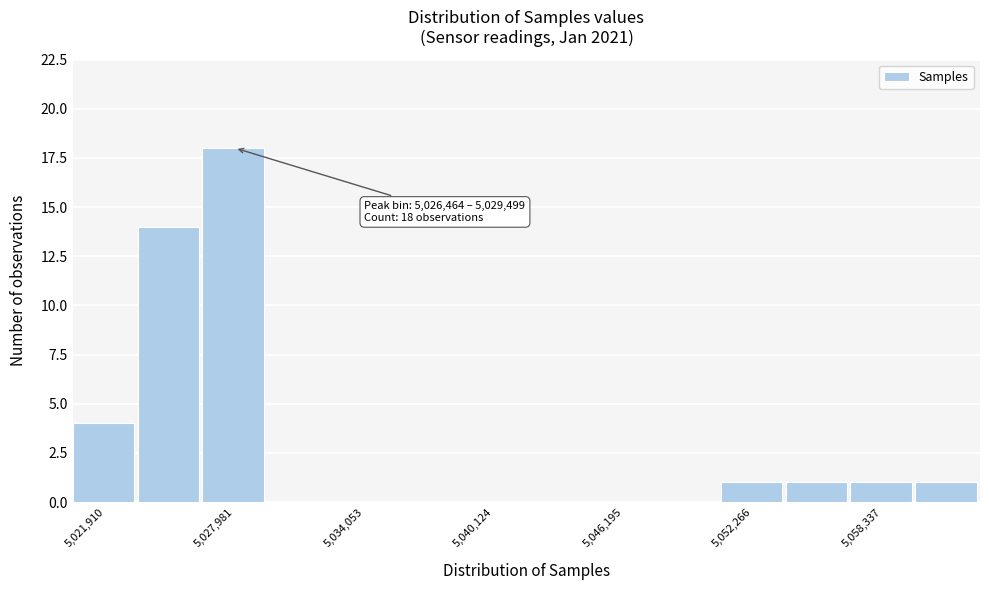

Around what value on the x-axis is the tallest bar? Give the approximate position of its centre, as read against the axis.

5028000